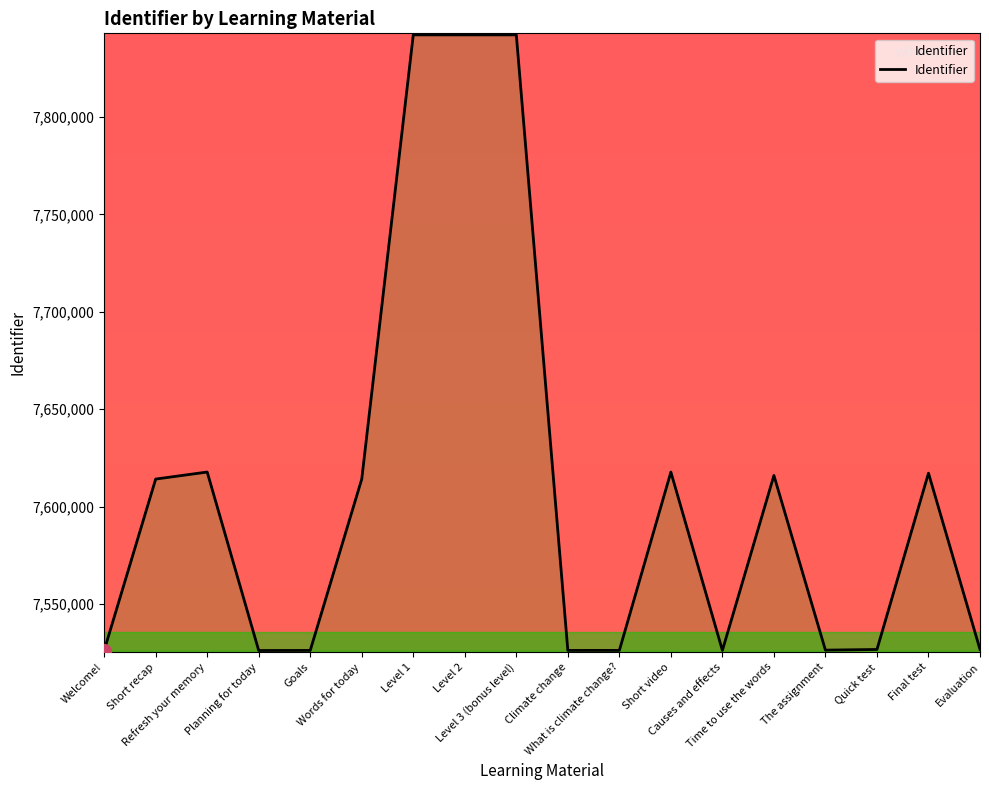

Which has a higher value, Short recap or Short video?

Short video